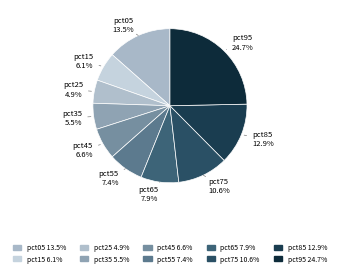

Is there any slice that represents more than half of the pie?

No